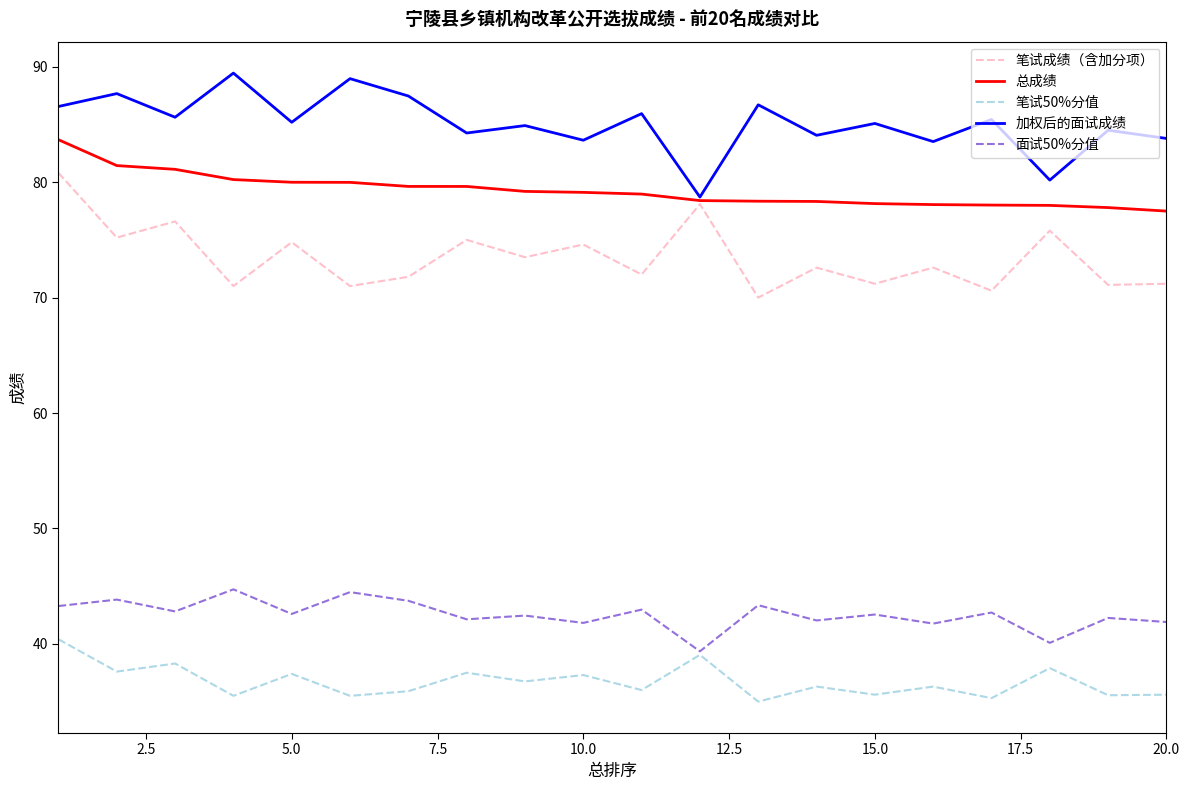

What is the lowest value of the 面试50%分值 series?

39.4